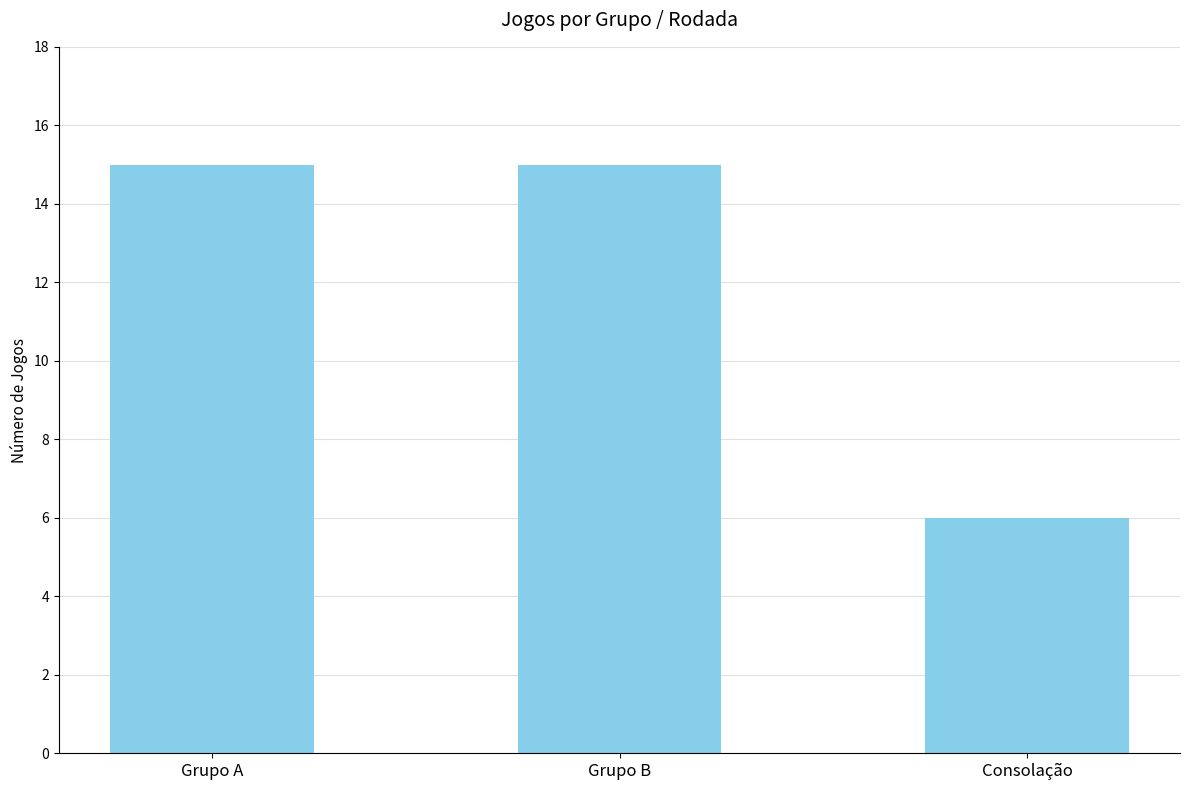

Are the bars grouped side by side (vs. stacked)?

No